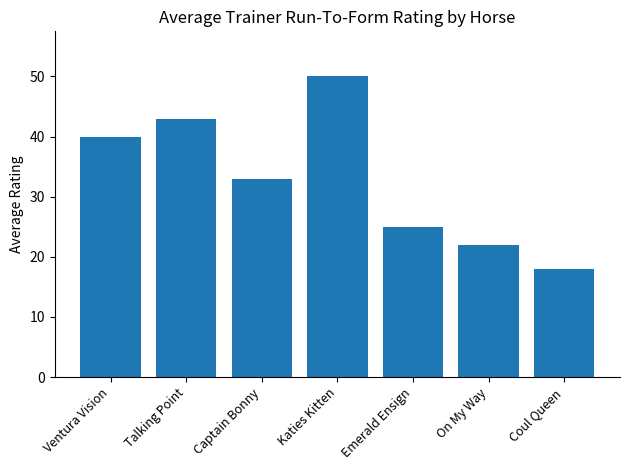

How many bars are there in total?

7